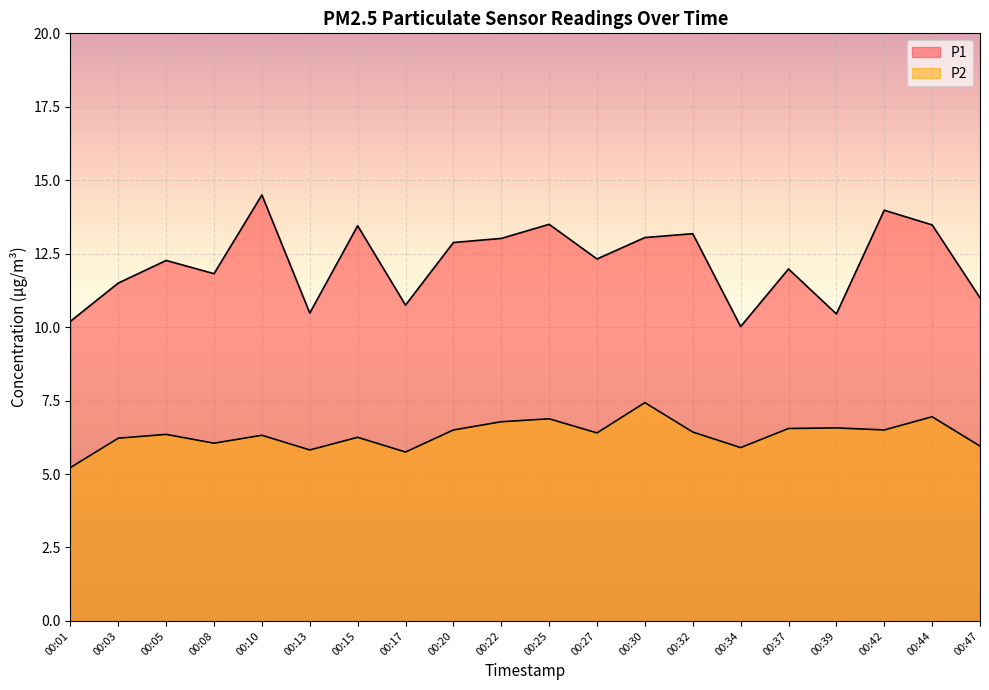

The P1 series shows 6.9 at 00:39. True or false?

False